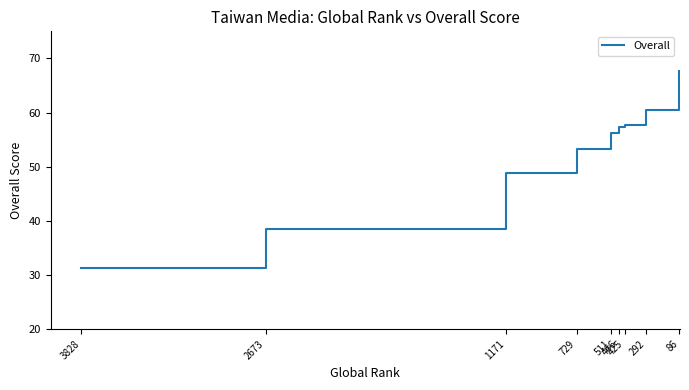

How many data points are above 56?

5